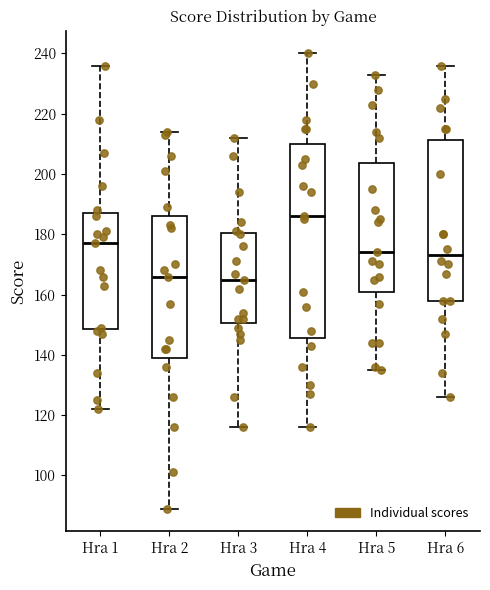

Reading left to right, read every box against the y-axis: the position of its median line, the range the box covers, and the ends of its whiskers. The values are not printed on the chart, so give them approximately, as read against the axis.

Hra 1: median 178, box 148 to 188, whiskers 122 to 236
Hra 2: median 166, box 140 to 186, whiskers 90 to 214
Hra 3: median 166, box 150 to 180, whiskers 116 to 212
Hra 4: median 186, box 146 to 210, whiskers 116 to 240
Hra 5: median 174, box 162 to 204, whiskers 136 to 234
Hra 6: median 174, box 158 to 212, whiskers 126 to 236